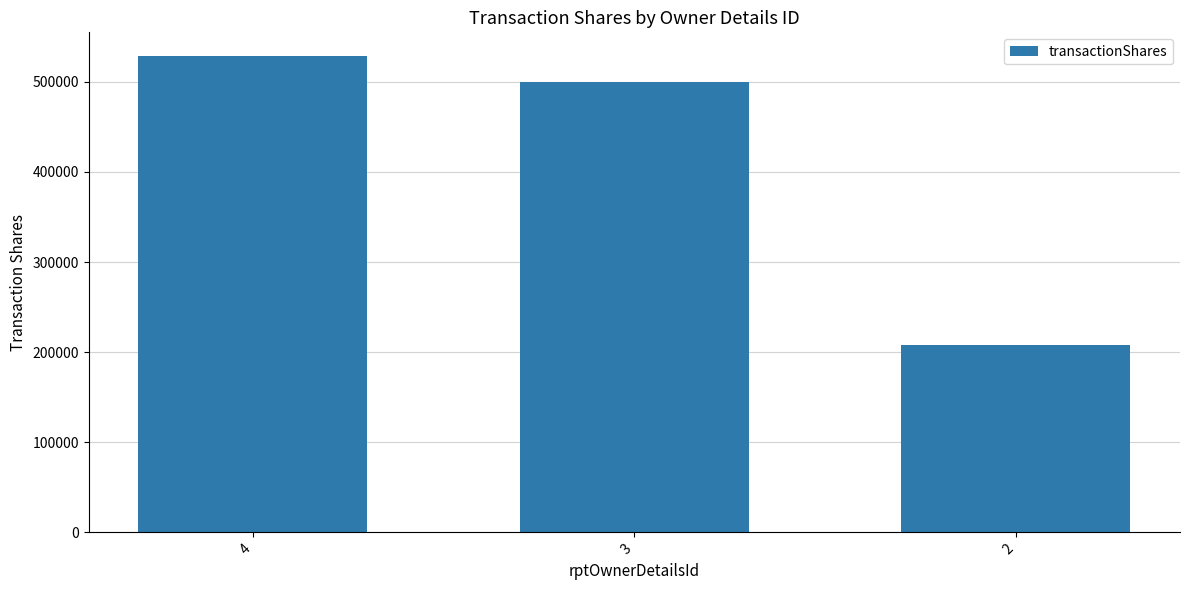

What is the smallest value displayed?

208333